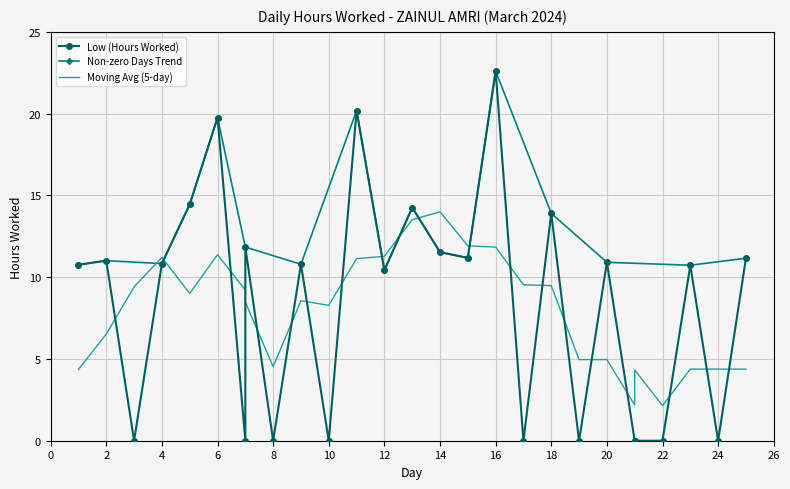

How many data points are above 10?

17